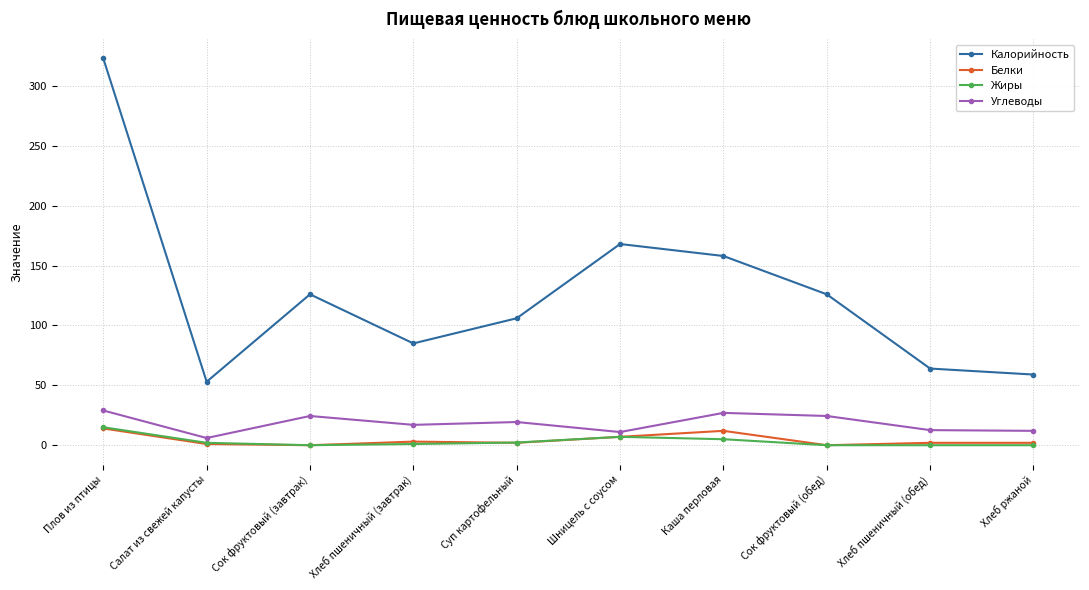

What is the total value across all series at Хлеб пшеничный (обед)?

78.6